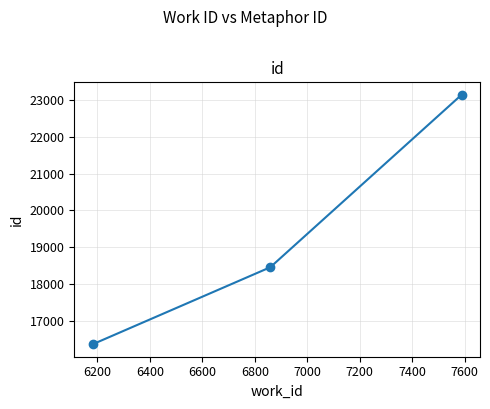

What is the difference between the maximum and minimum values?

6785